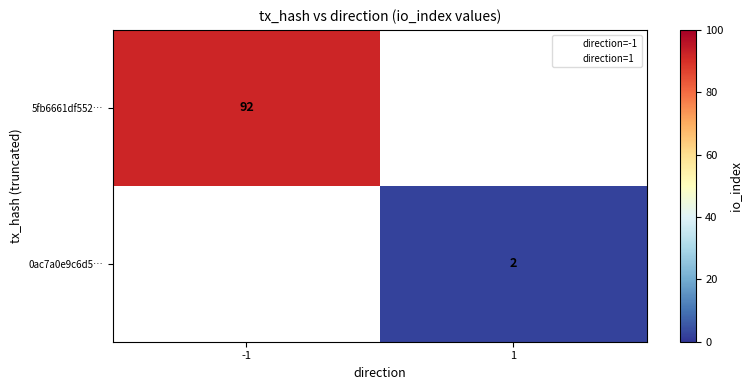

Is it true that 0ac7a0e9c6d5… equals 3 at 1?

False